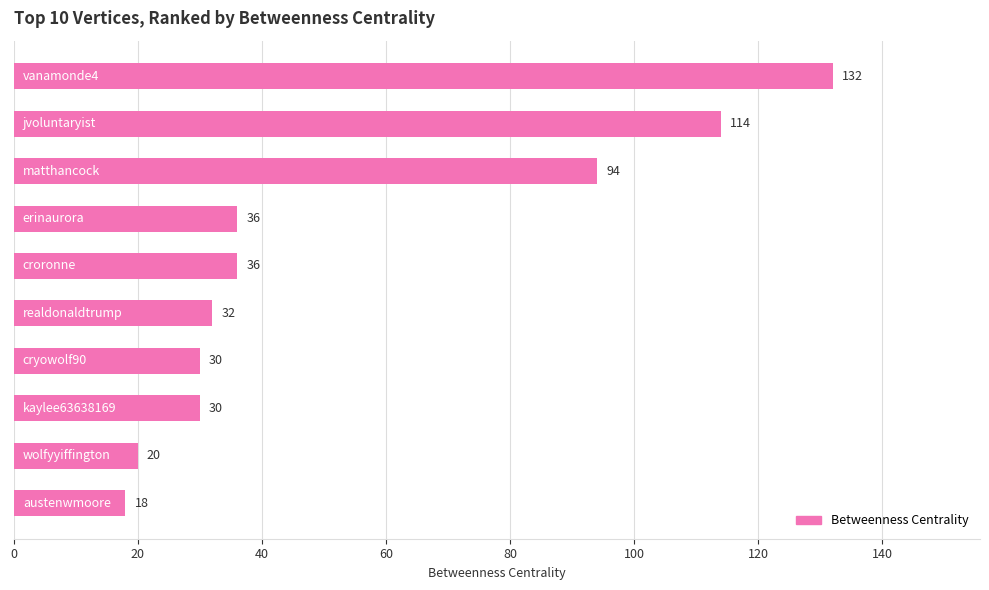

What is the value of the 6th bar from the top?

32